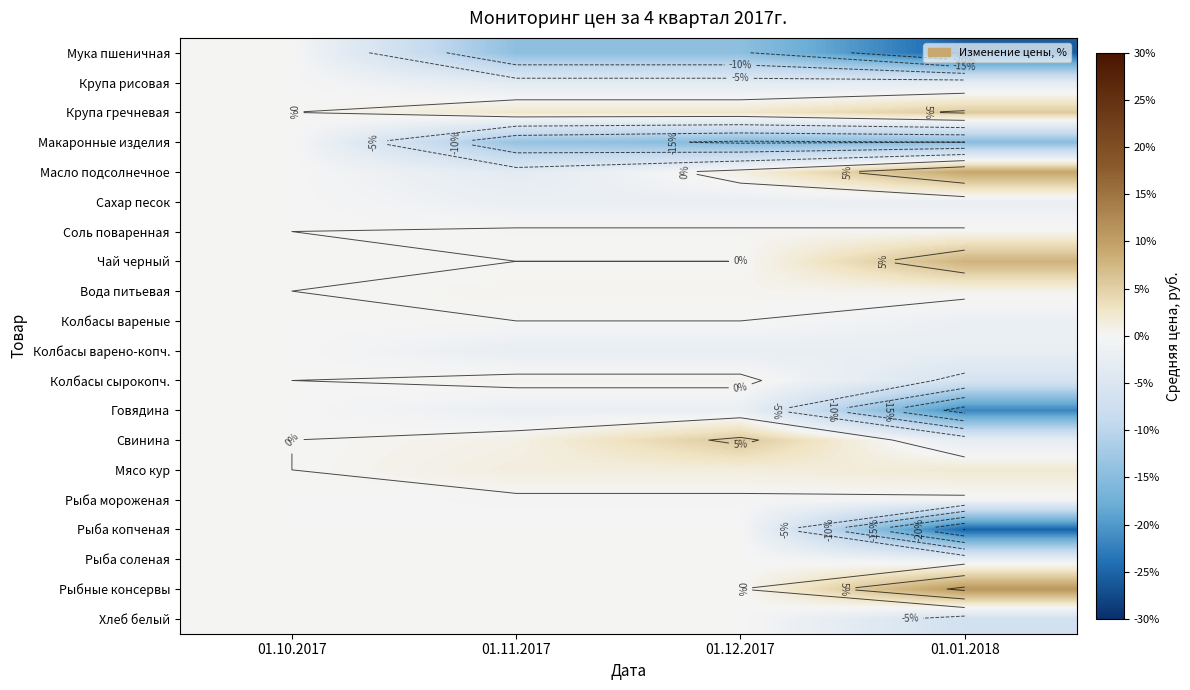

Is the value of Соль поваренная at 01.12.2017 greater than the value of Свинина at 01.11.2017?

No